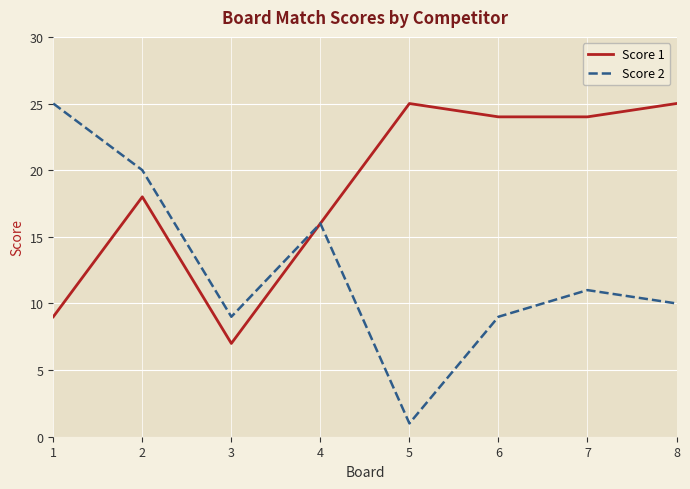

The Score 2 series shows 25 at 1. True or false?

True